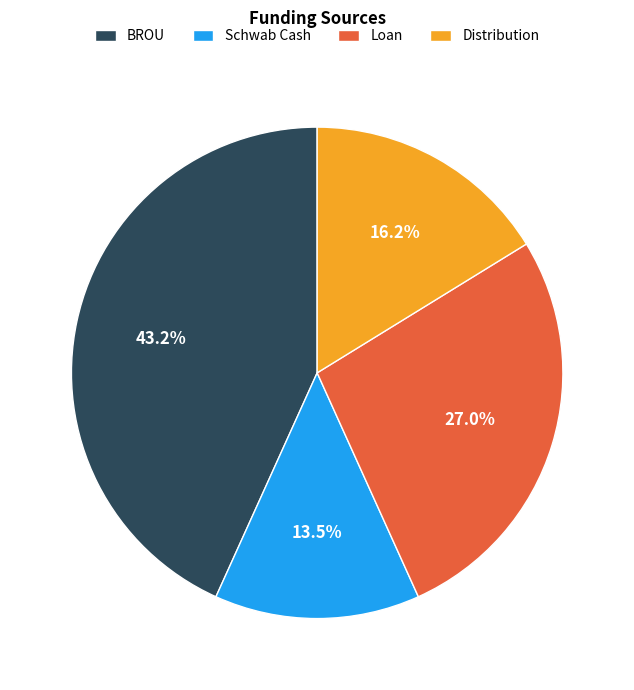

To the nearest percent, what percentage of the pie is BROU?

43%